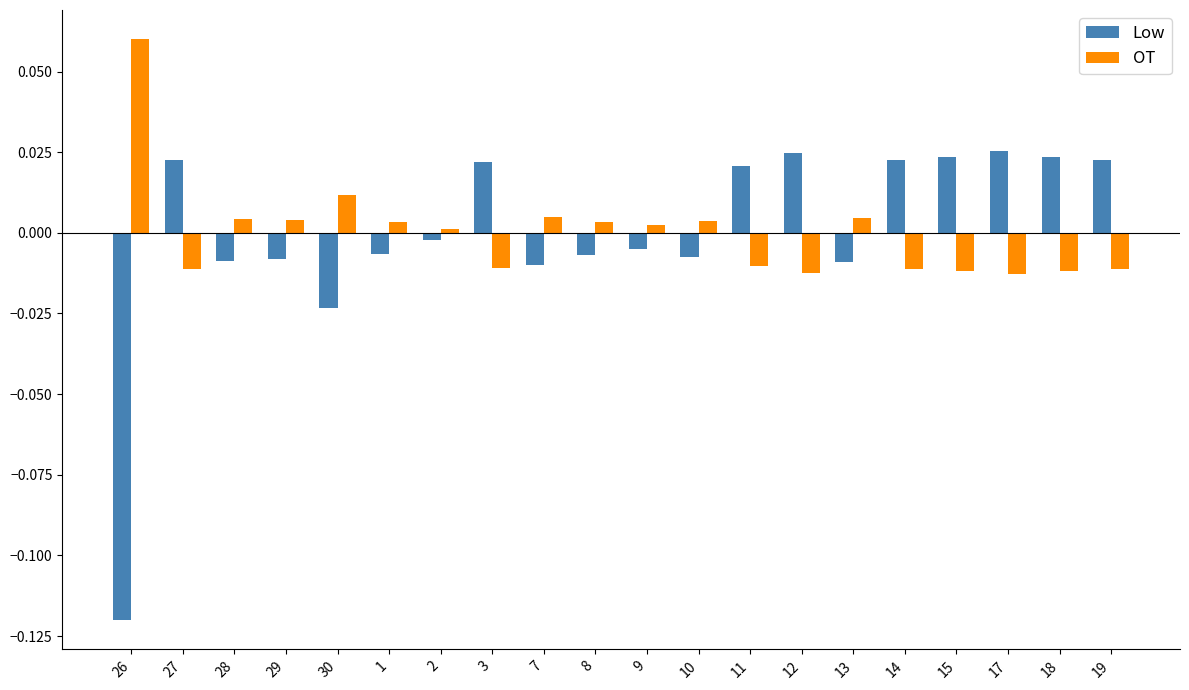

Is it true that Low equals 0.0 at 18?

True